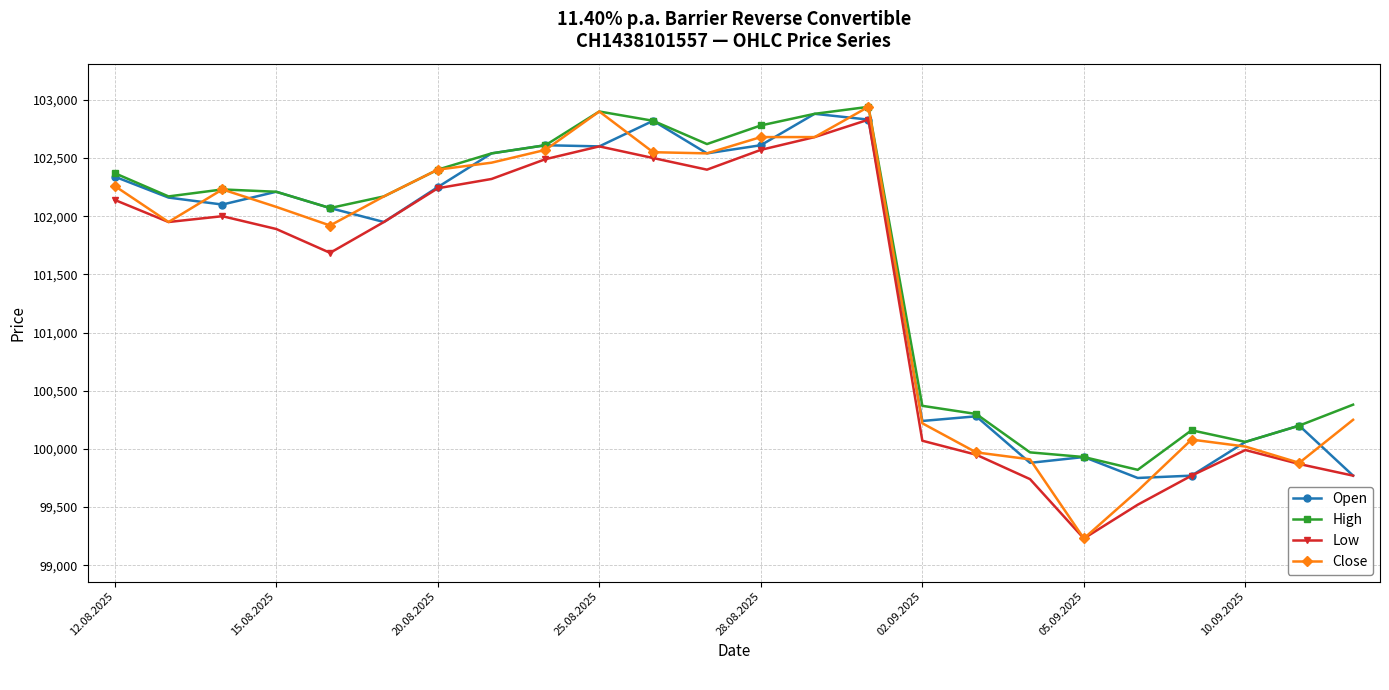

What is the minimum value shown in the chart?

99230